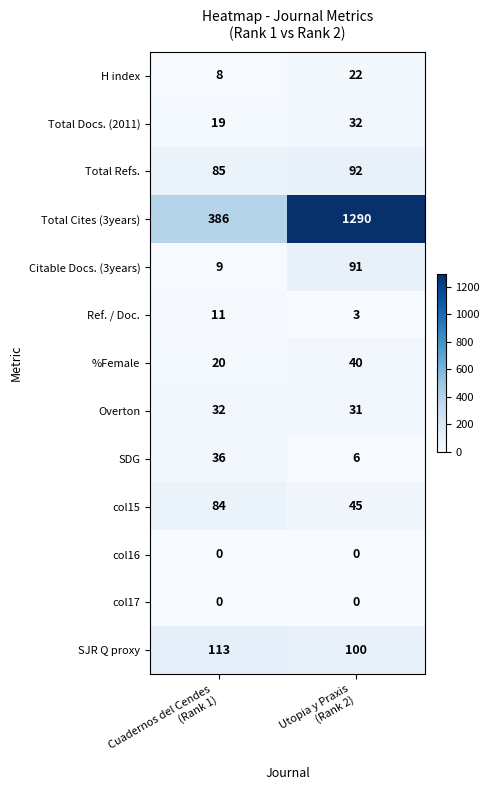

What is the minimum value for Overton?

31